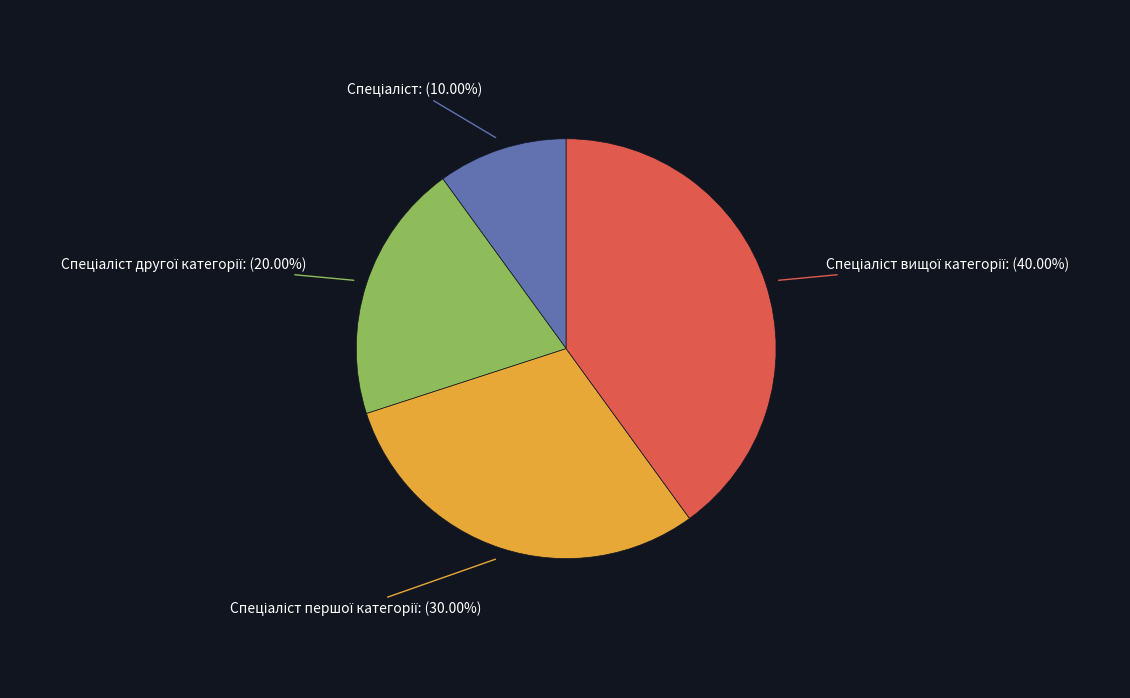

Is there any slice that represents more than half of the pie?

No